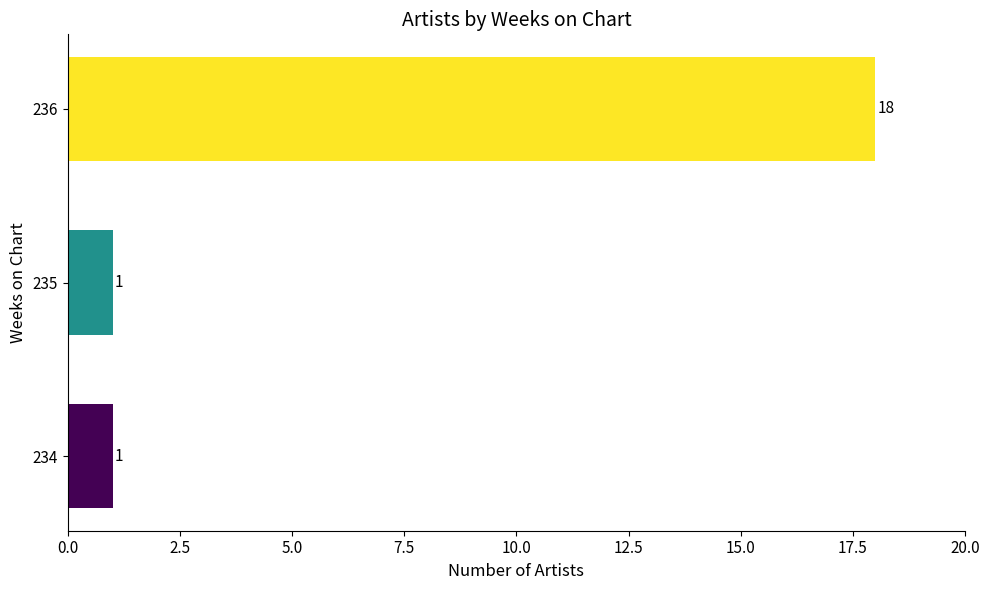

What is the difference between the values at 234 and 236?

17